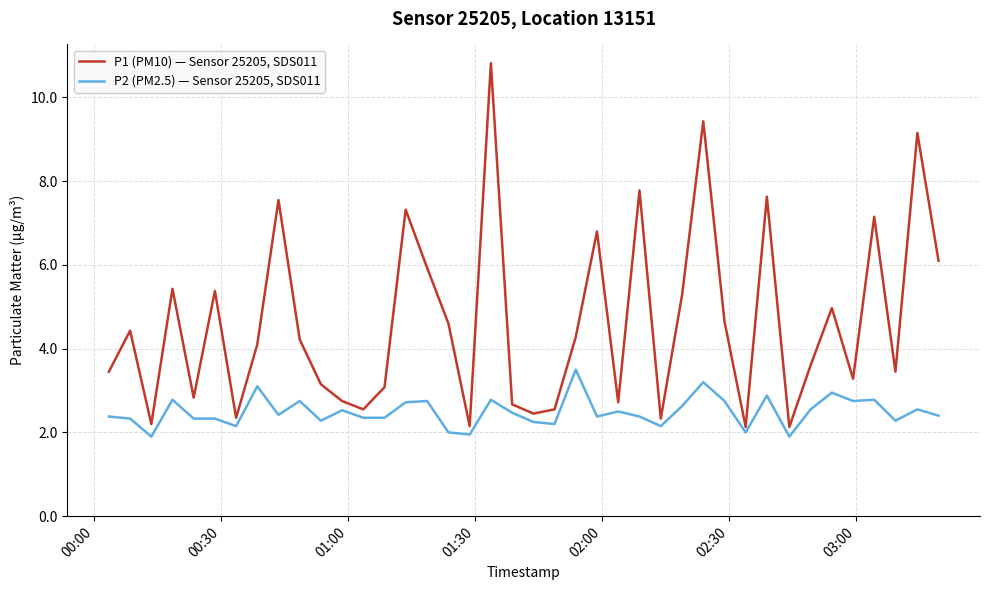

What is the minimum value shown in the chart?

1.9